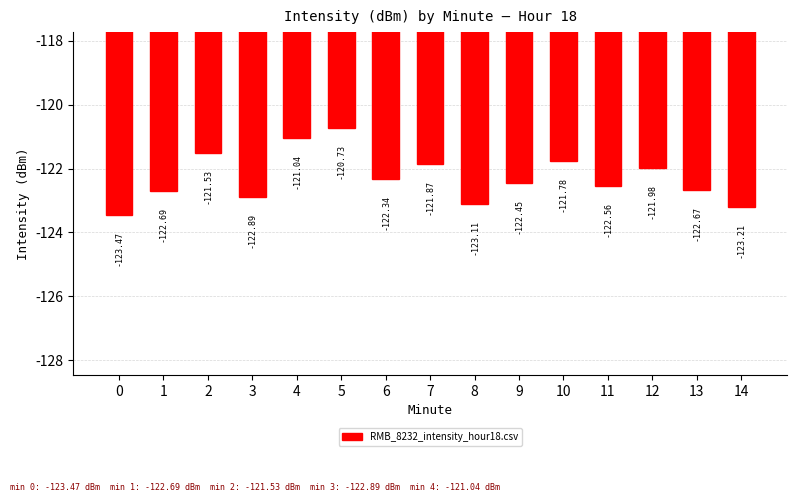

What is the average value?

-122.3